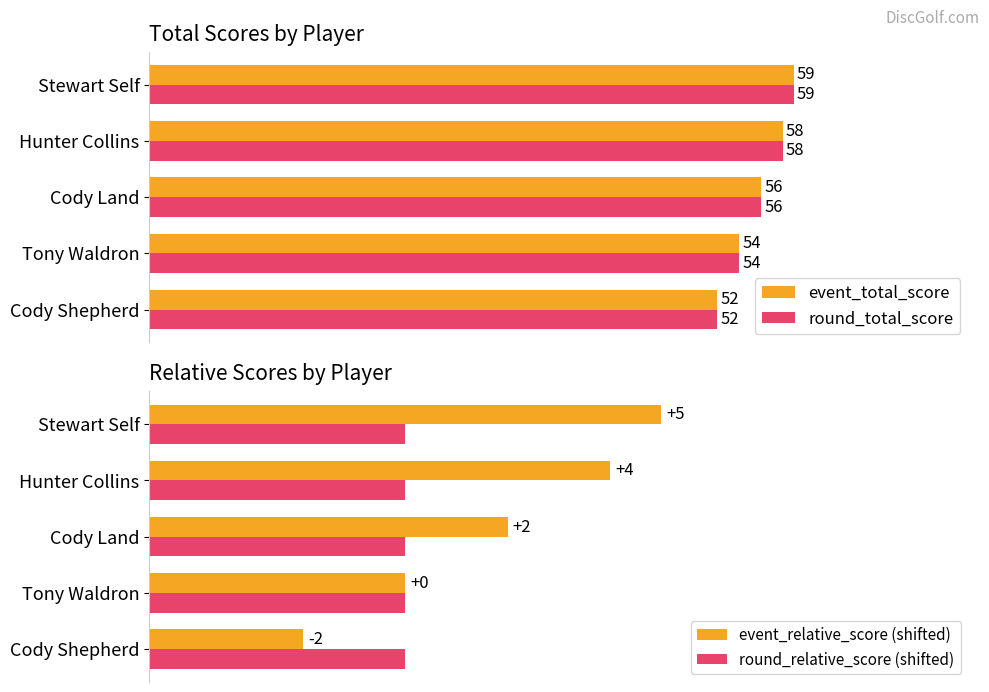

Which category has the highest value in the event_total_score series?

Stewart Self